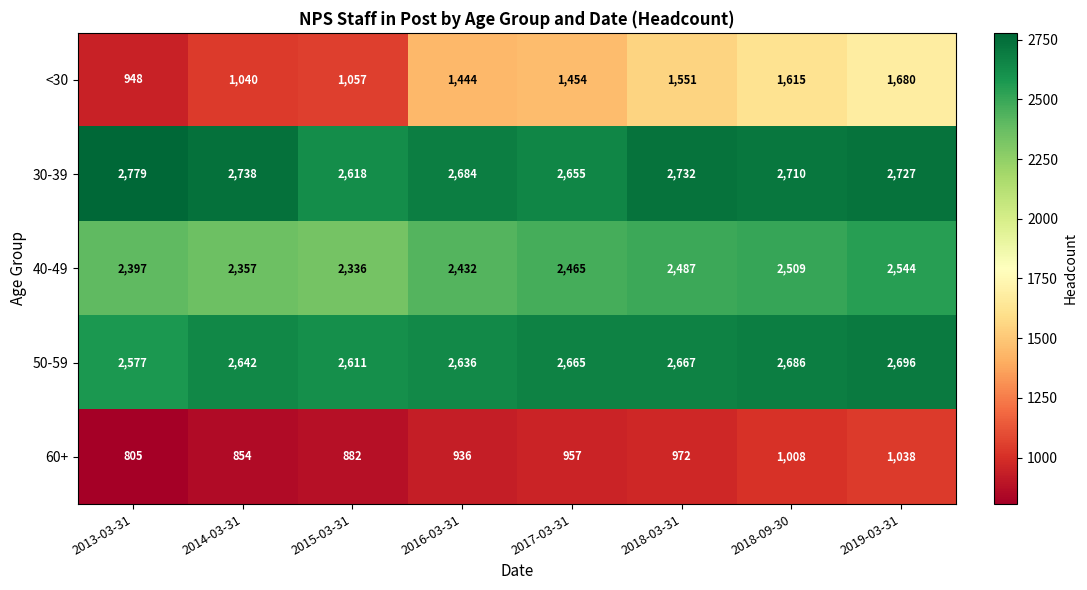

Rank the series by their maximum value, from highest to lowest.

30-39, 50-59, 40-49, <30, 60+